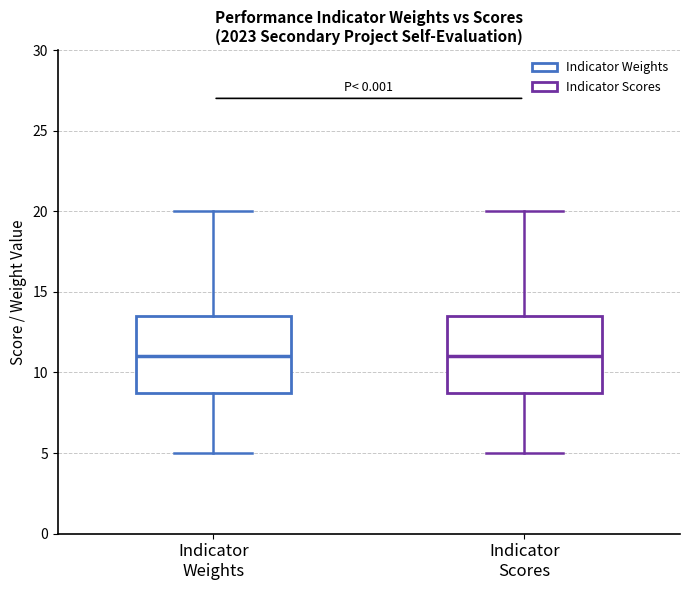

Where does the median line of the box for Indicator Weights sit on the y-axis? The values are not printed on the chart, so give them approximately, as read against the axis.

11.0